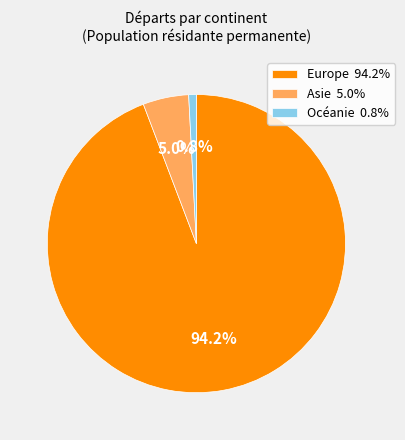

Count the number of slices in the pie.

3